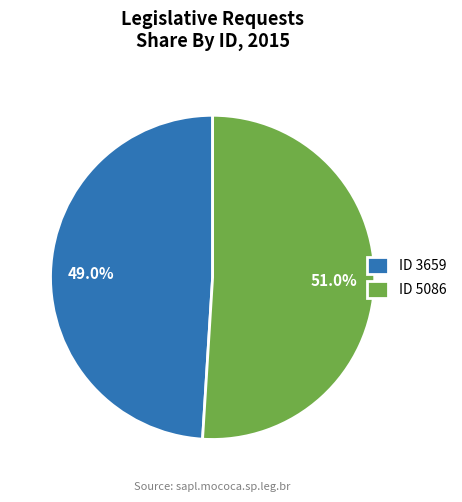

Which slice is the smallest?

ID 3659